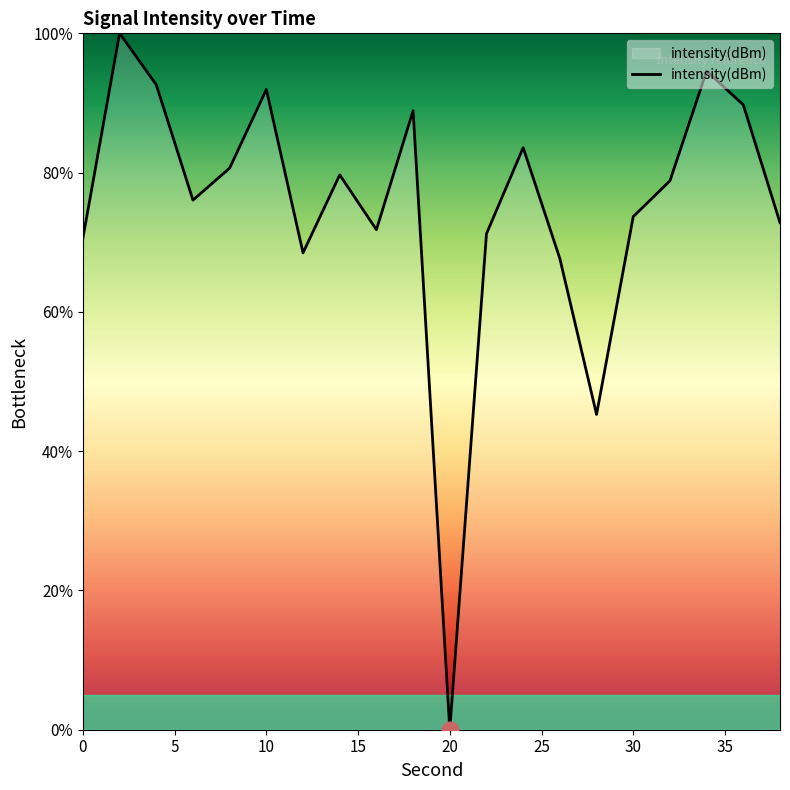

What is the difference between the maximum and minimum values?

100.0